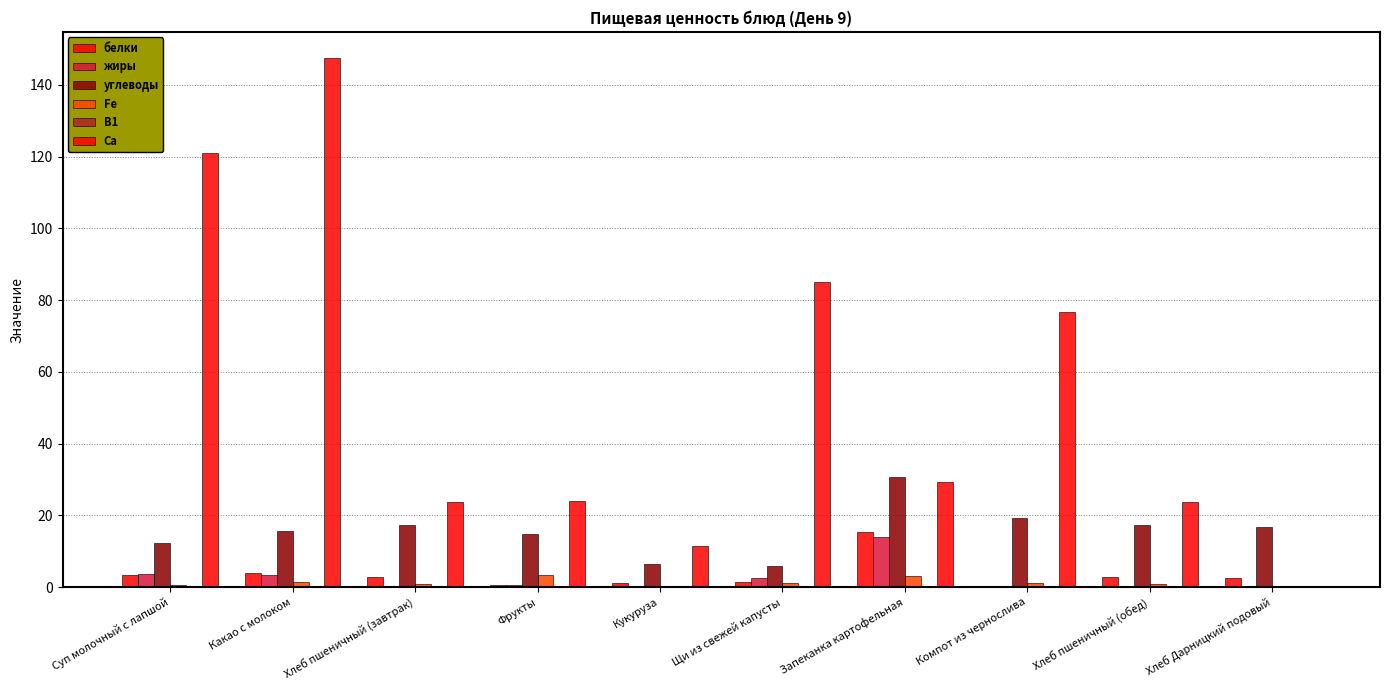

How many groups of bars are there?

10